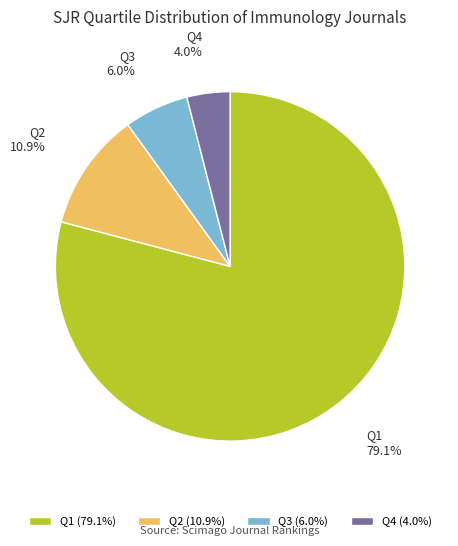

What is the smallest slice in the pie chart?

Q4